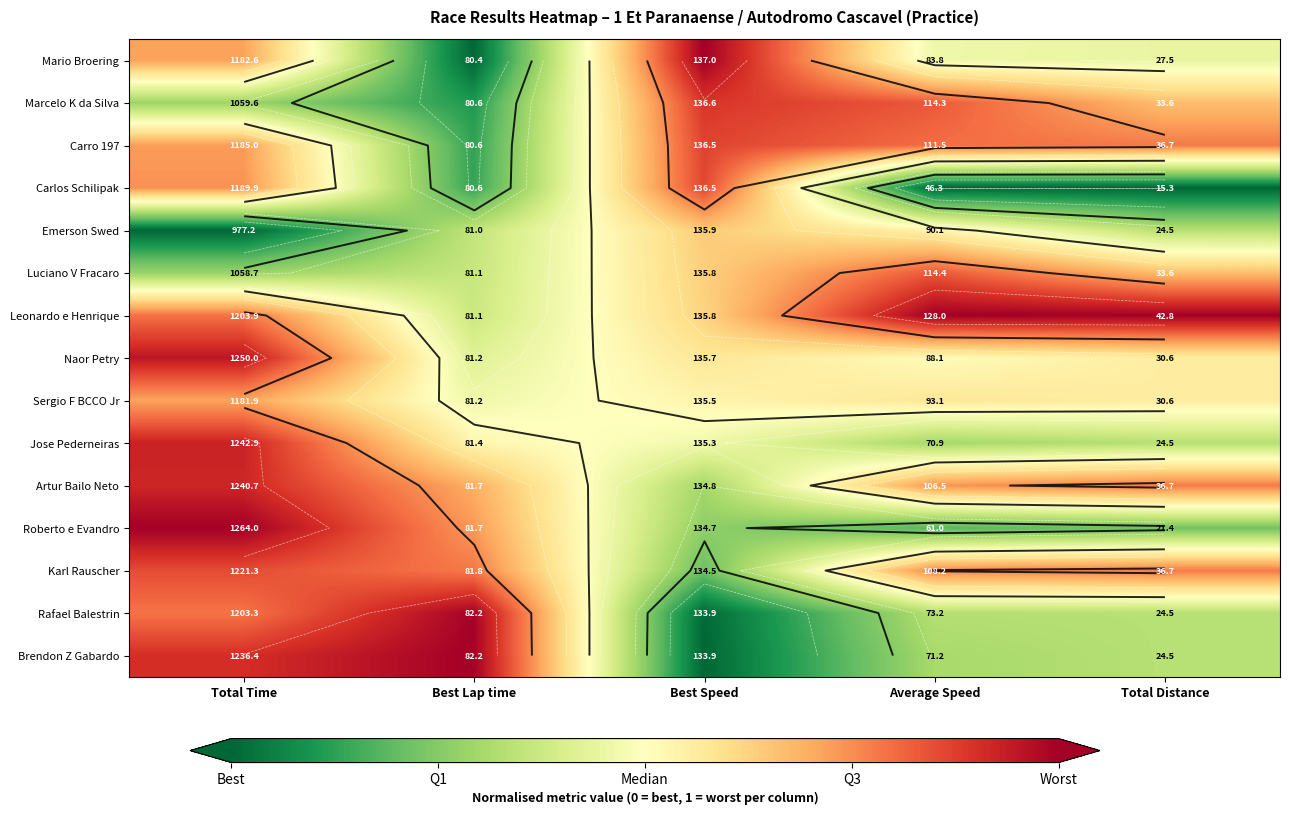

At how many categories does at least one series exceed 0?

5